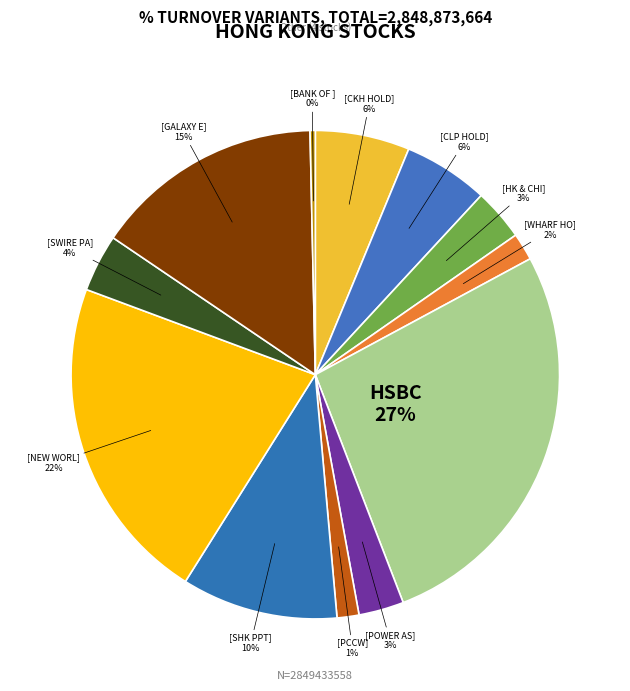

What is the smallest slice in the pie chart?

BANK OF E ASIA